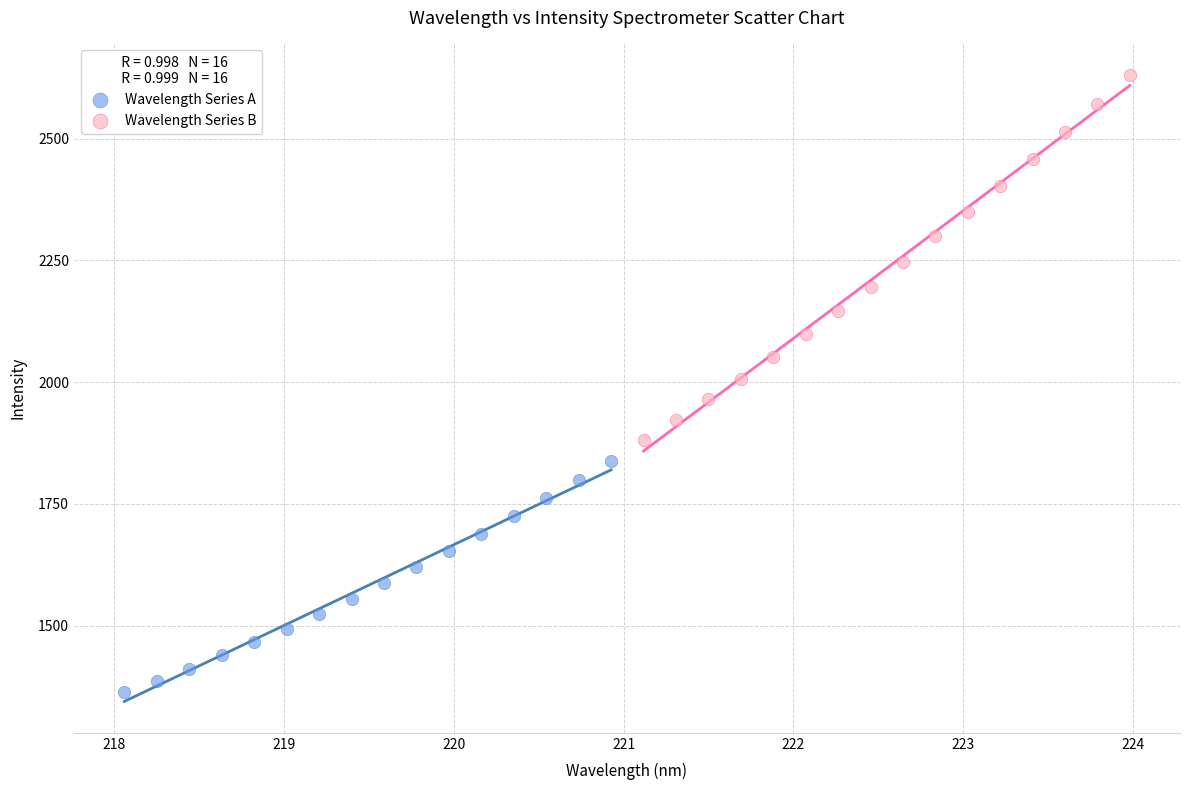

Which series contains the highest Y value?

Wavelength Series B